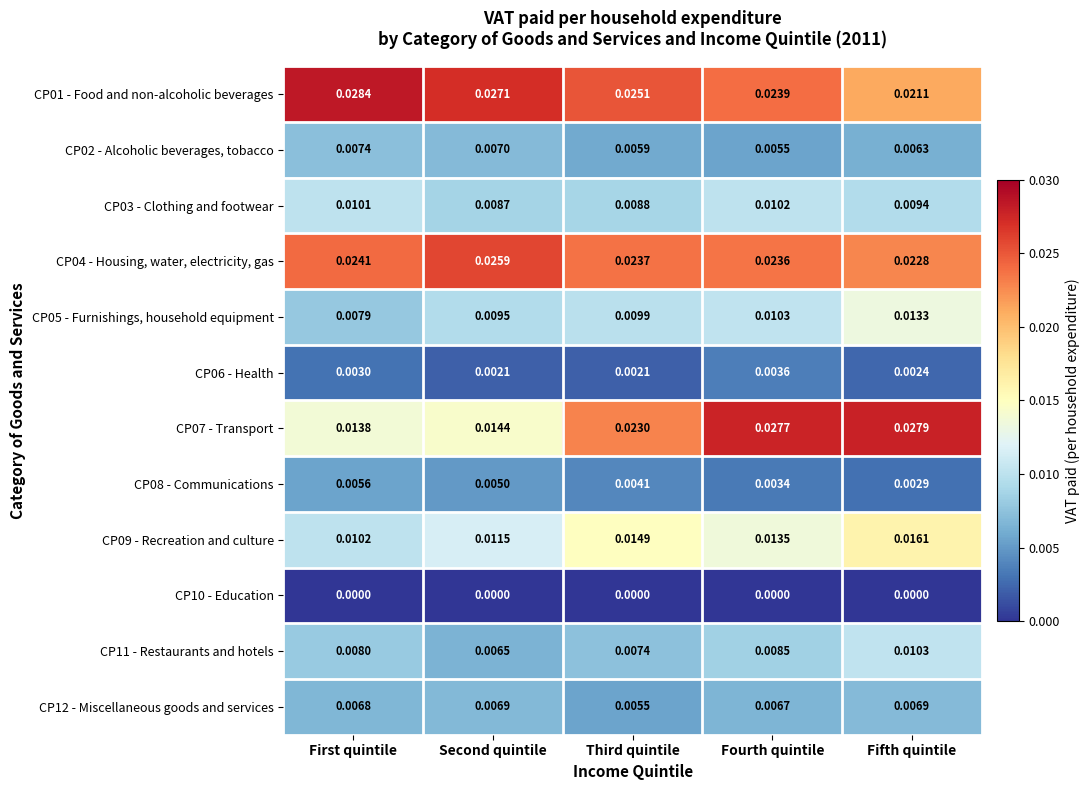

At which category is the sum across all series the highest?

Fifth quintile